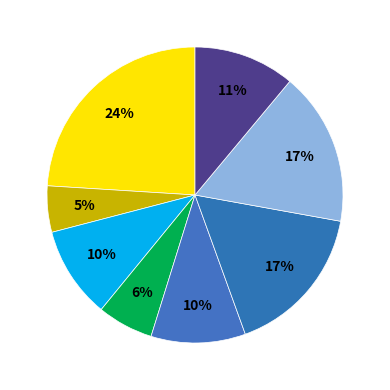

Count the number of slices in the pie.

8